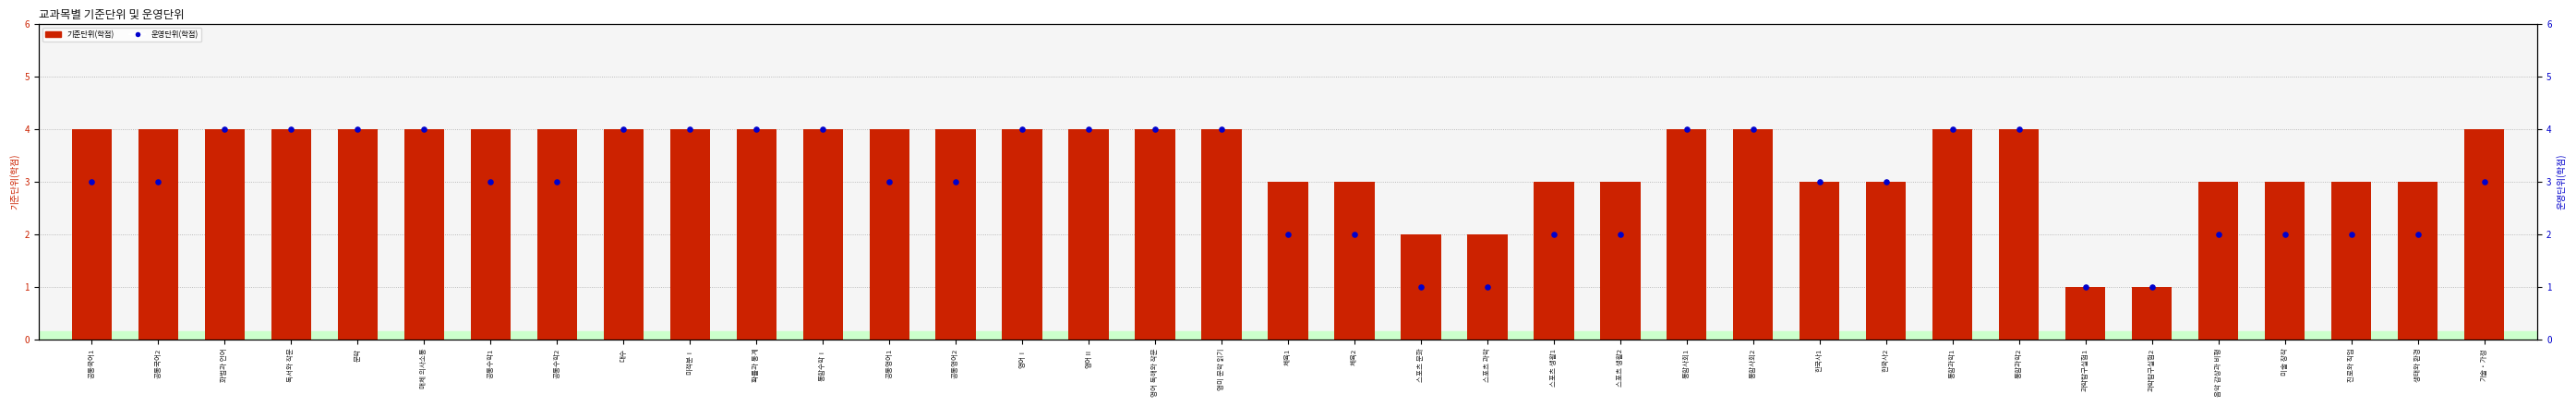

Which series contains the lowest Y value?

기준단위(학점)